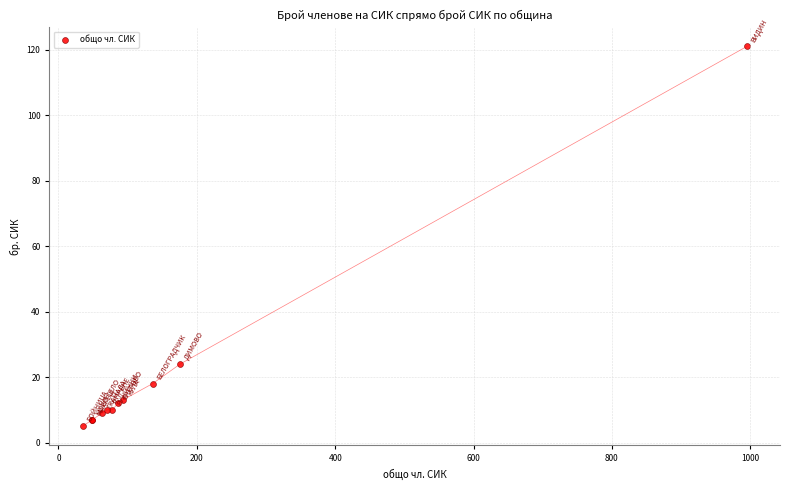

What Y value in the scatter plot is closest to 63?

24